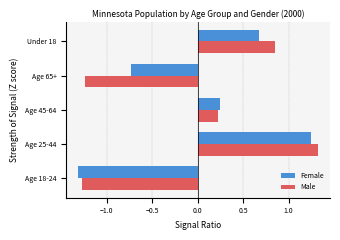

What is the approximate value of Male at Age 25-44?

1.3